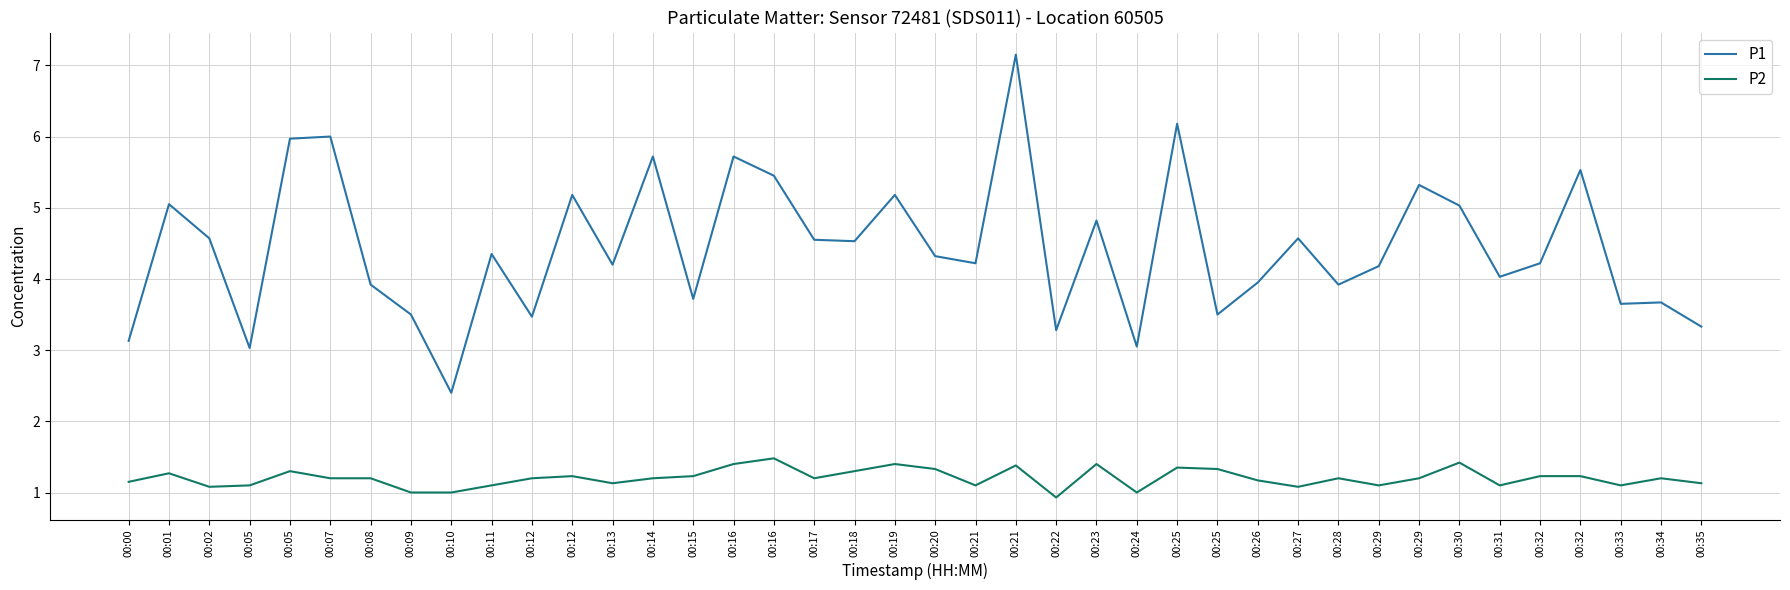

At how many categories does at least one series exceed 6?

2